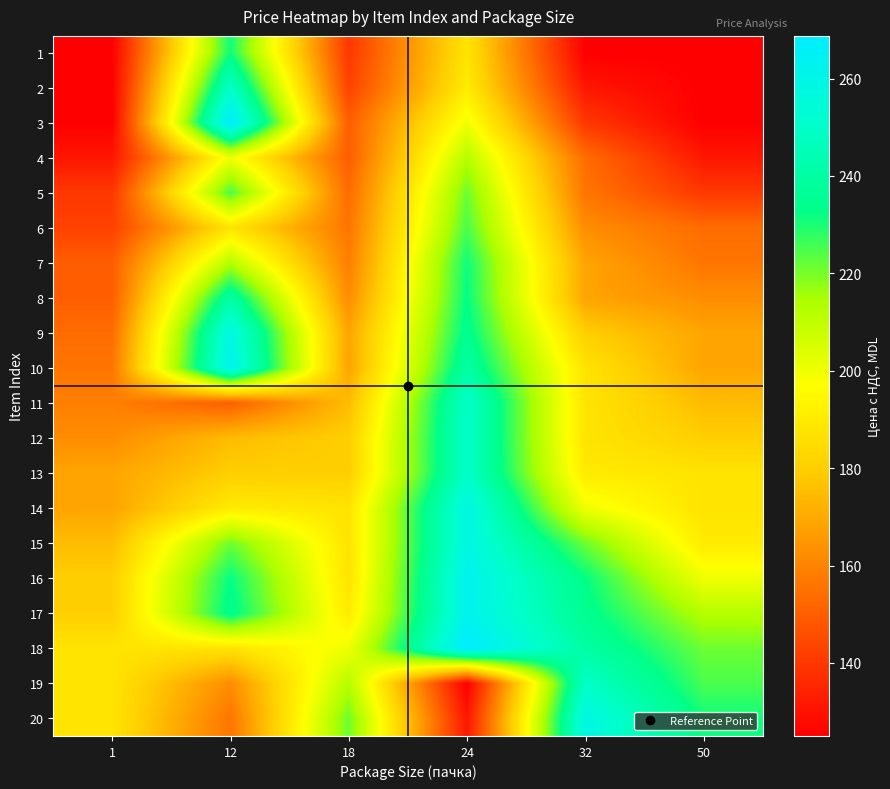

Reading left to right, list all the values displayed in this chart.

1: 1=125.0	12=231.2	18=140.0	24=187.5	32=125.0	50=125.0
2: 1=125.0	12=250.0	18=142.5	24=190.0	32=131.2	50=125.0
3: 1=125.0	12=268.8	18=150.0	24=200.0	32=140.0	50=125.0
4: 1=131.2	12=200.0	18=150.0	24=212.5	32=153.8	50=131.2
5: 1=140.0	12=225.0	18=153.8	24=221.2	32=156.2	50=140.0
6: 1=142.5	12=187.5	18=156.2	24=225.0	32=162.5	50=153.8
7: 1=150.0	12=212.5	18=158.8	24=231.2	32=168.8	50=156.2
8: 1=150.0	12=240.0	18=162.5	24=232.5	32=168.8	50=162.5
9: 1=153.8	12=258.8	18=168.8	24=235.0	32=180.0	50=168.8
10: 1=156.2	12=262.5	18=168.8	24=240.0	32=187.5	50=168.8
11: 1=158.8	12=150.0	18=175.0	24=250.0	32=187.5	50=175.0
12: 1=162.5	12=175.0	18=180.0	24=250.0	32=187.5	50=180.0
13: 1=168.8	12=180.0	18=180.0	24=250.0	32=190.0	50=187.5
14: 1=168.8	12=190.0	18=187.5	24=258.8	32=200.0	50=187.5
15: 1=175.0	12=221.2	18=187.5	24=258.8	32=221.2	50=190.0
16: 1=180.0	12=232.5	18=187.5	24=262.5	32=232.5	50=200.0
17: 1=180.0	12=235.0	18=190.0	24=262.5	32=235.0	50=212.5
18: 1=187.5	12=187.5	18=200.0	24=268.8	32=240.0	50=221.2
19: 1=187.5	12=162.5	18=212.5	24=125.0	32=250.0	50=225.0
20: 1=187.5	12=156.2	18=221.2	24=131.2	32=258.8	50=231.2